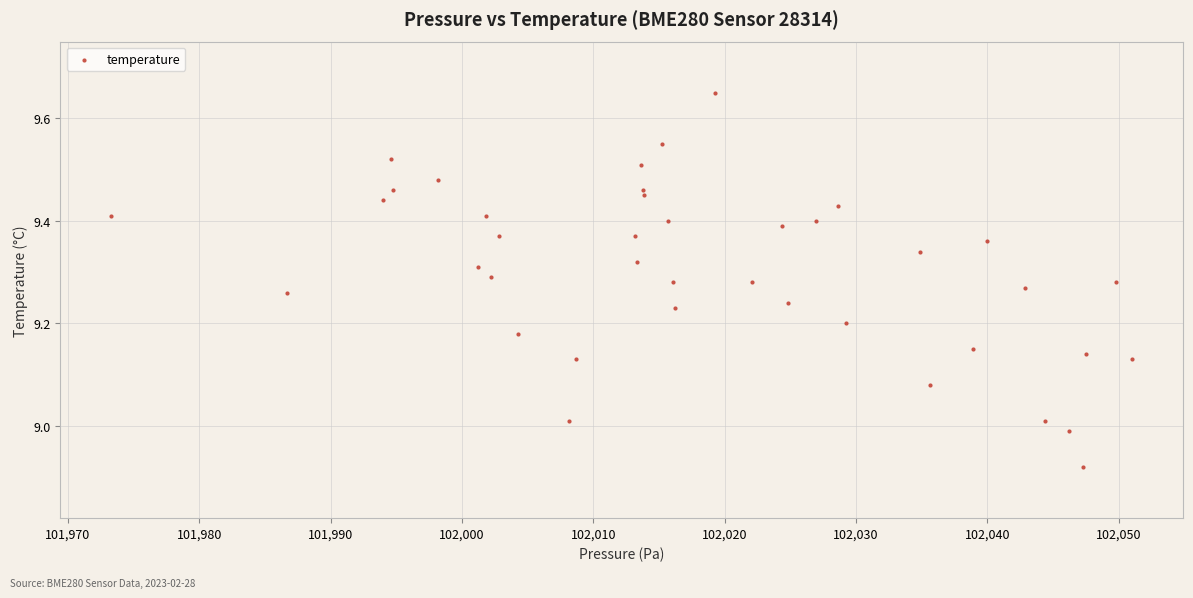

What is the range of X values (max minus min)?

77.7